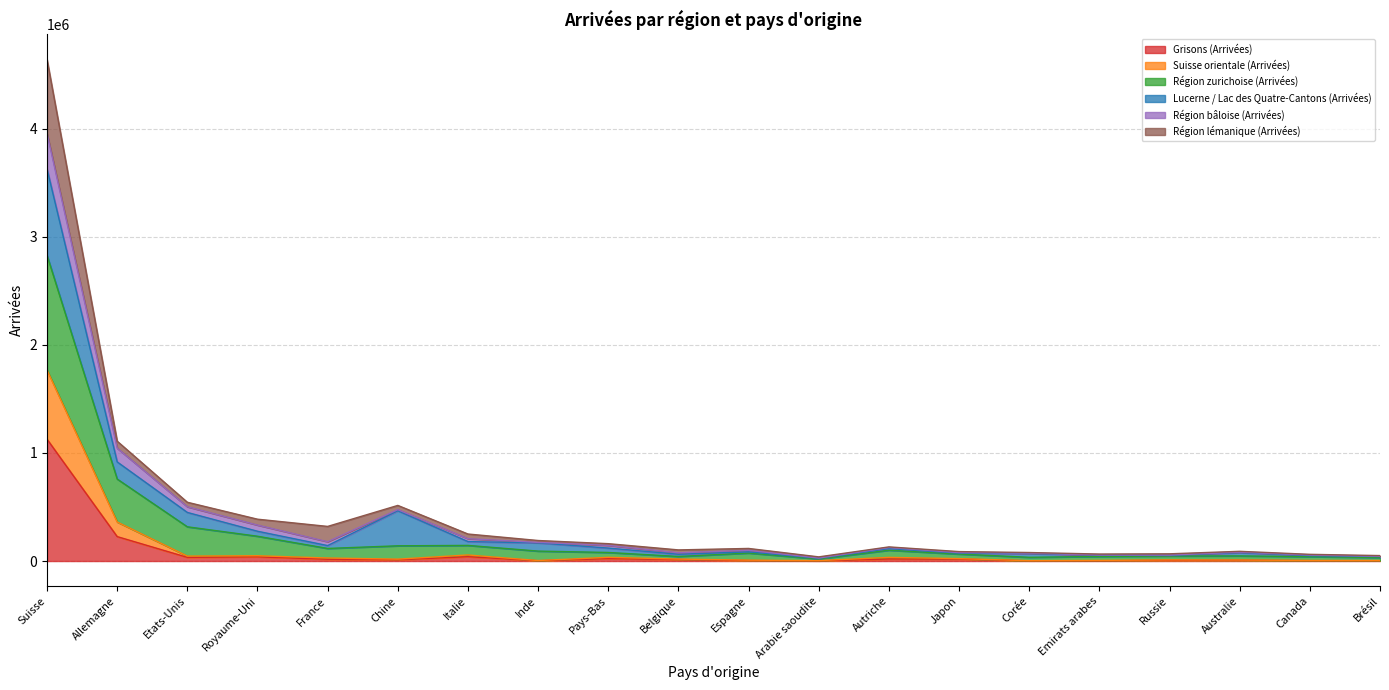

Which category has the highest value in the Grisons (Arrivées) series?

Suisse